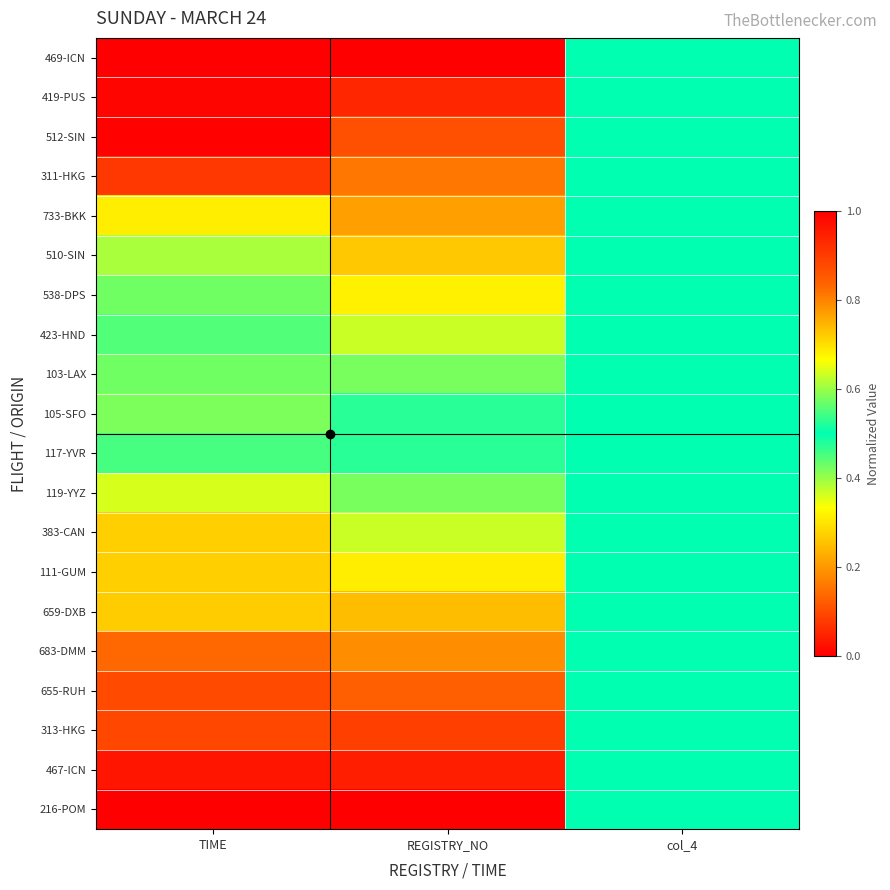

Rank the series at TIME from highest to lowest value.

216-POM, 467-ICN, 313-HKG, 655-RUH, 683-DMM, 659-DXB, 383-CAN, 111-GUM, 119-YYZ, 105-SFO, 103-LAX, 423-HND, 117-YVR, 538-DPS, 510-SIN, 733-BKK, 311-HKG, 419-PUS, 512-SIN, 469-ICN